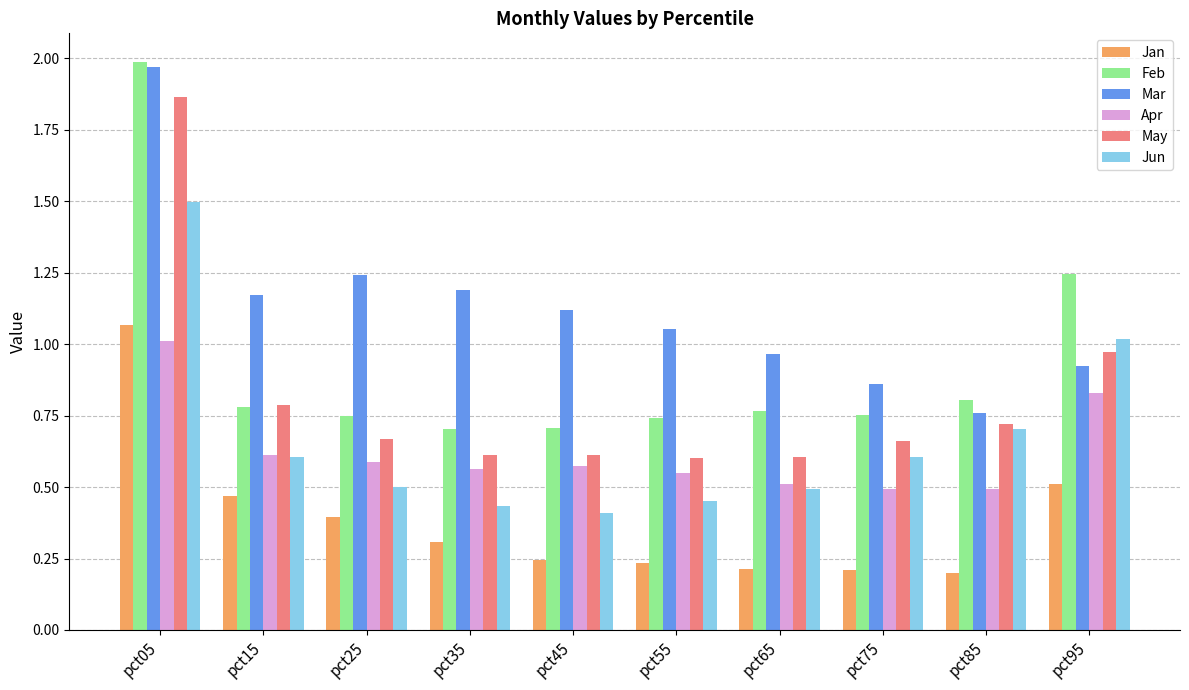

The value of Jan at pct65 is 0.3. True or false?

False